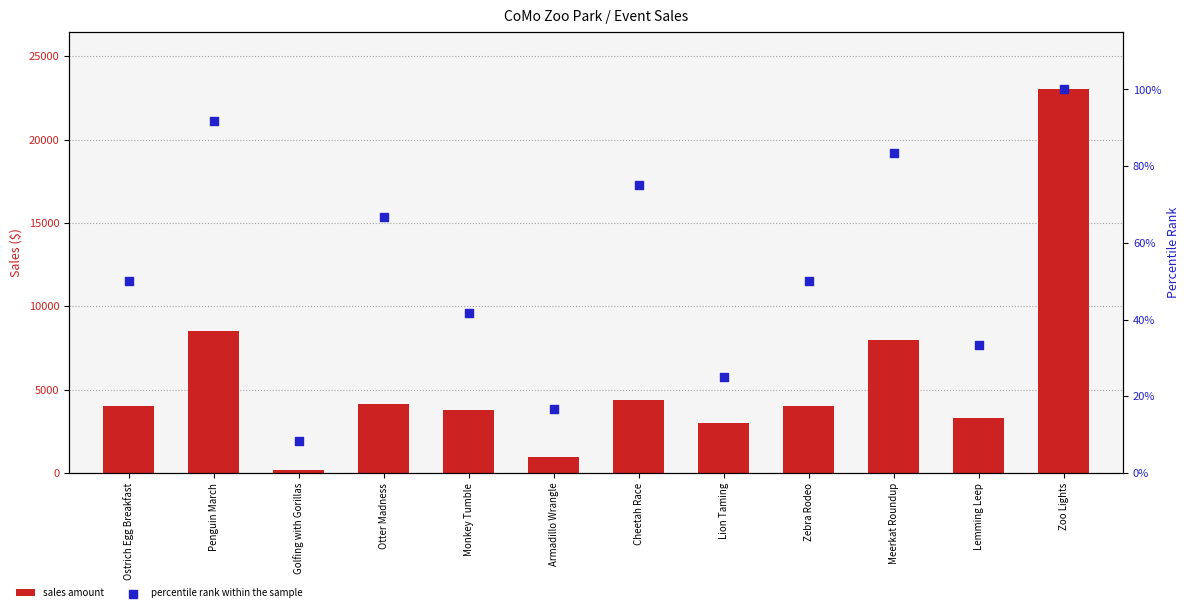

At which category is the sum across all series the highest?

Zoo Lights